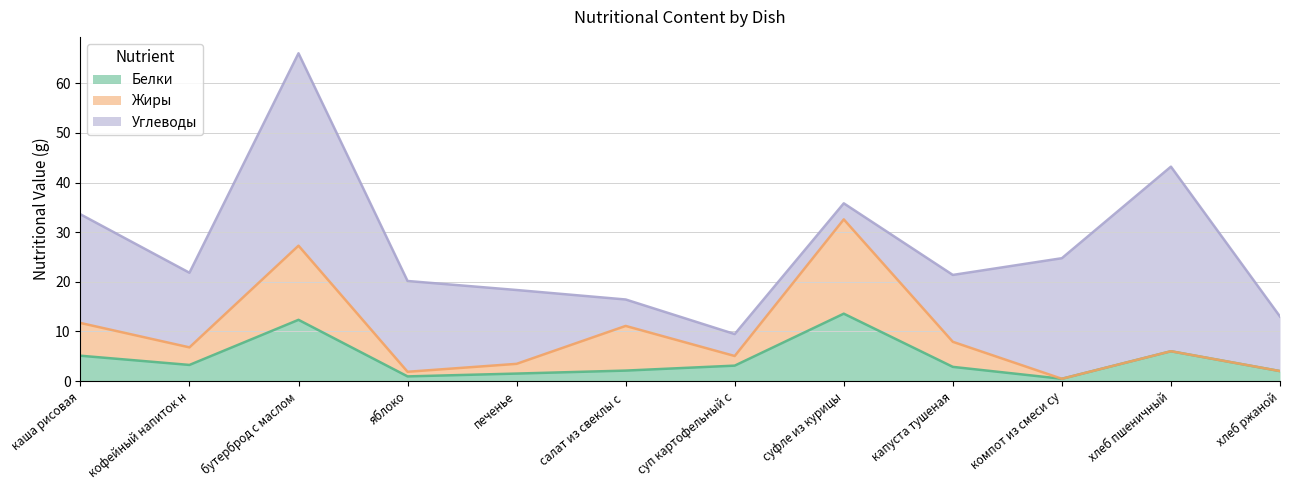

Which category has the lowest value in the Жиры series?

компот из смеси сухофруктов